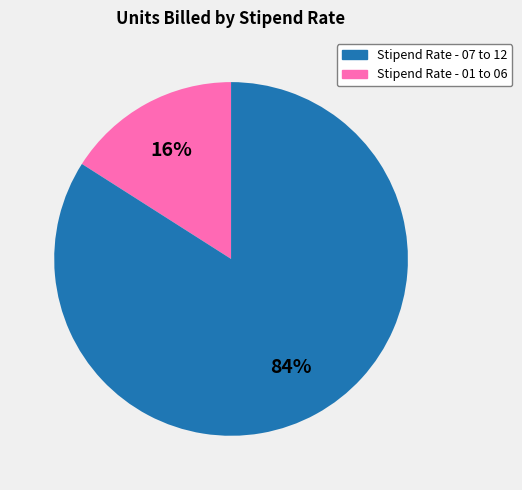

To the nearest percent, what is the average slice percentage?

50%